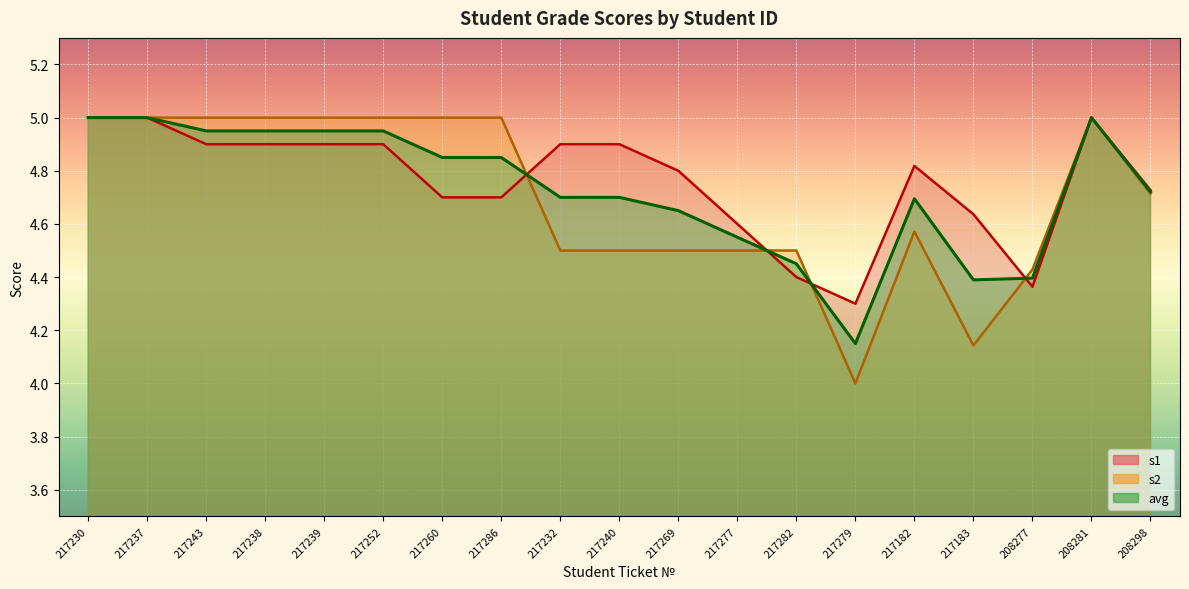

Reading left to right, transcribe all the data shown in this chart.

avg: 5.0	5.0	5.0	5.0	5.0	5.0	4.8	4.8	4.7	4.7	4.7	4.5	4.5	4.2	4.7	4.4	4.4	5.0	4.7
s1: 5.0	5.0	4.9	4.9	4.9	4.9	4.7	4.7	4.9	4.9	4.8	4.6	4.4	4.3	4.8	4.6	4.4	5.0	4.7
s2: 5.0	5.0	5.0	5.0	5.0	5.0	5.0	5.0	4.5	4.5	4.5	4.5	4.5	4.0	4.6	4.1	4.4	5.0	4.7